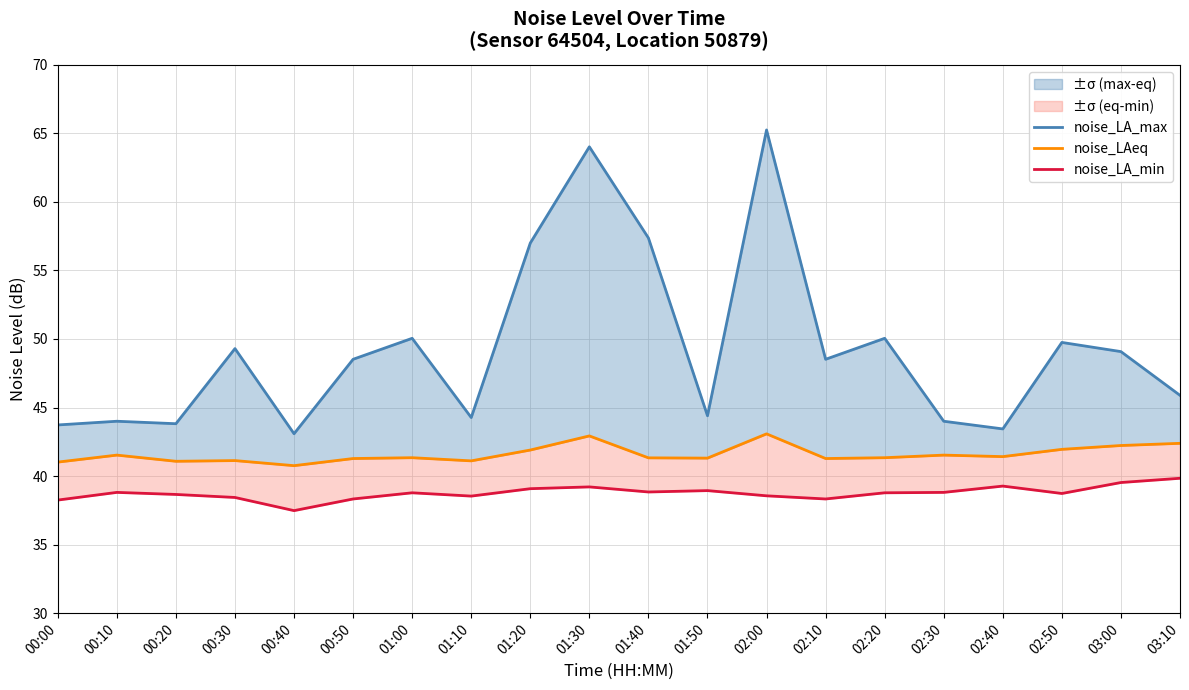

Where is the first local minimum for noise_LA_max?

00:20